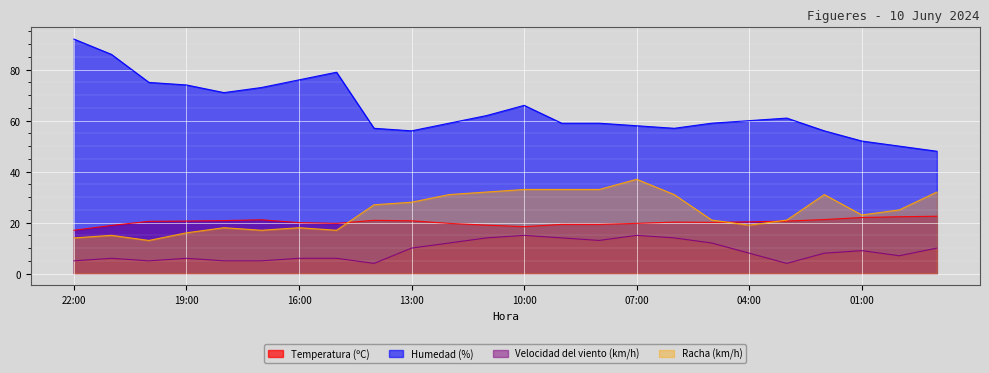

Reading right to left, extract all data points from this chart.

Temperatura (ºC): 23:00=22.5	00:00=22.3	01:00=22.0	02:00=21.2	03:00=20.6	04:00=20.3	05:00=20.1	06:00=20.2	07:00=19.7	08:00=19.3	09:00=19.3	10:00=18.4	11:00=19.0	12:00=19.7	13:00=20.7	14:00=20.9	15:00=19.7	16:00=20.0	17:00=21.1	18:00=20.8	19:00=20.6	20:00=20.5	21:00=18.9	22:00=17.0
Humedad (%): 23:00=48.0	00:00=50.0	01:00=52.0	02:00=56.0	03:00=61.0	04:00=60.0	05:00=59.0	06:00=57.0	07:00=58.0	08:00=59.0	09:00=59.0	10:00=66.0	11:00=62.0	12:00=59.0	13:00=56.0	14:00=57.0	15:00=79.0	16:00=76.0	17:00=73.0	18:00=71.0	19:00=74.0	20:00=75.0	21:00=86.0	22:00=92.0
Velocidad del viento (km/h): 23:00=10.0	00:00=7.0	01:00=9.0	02:00=8.0	03:00=4.0	04:00=8.0	05:00=12.0	06:00=14.0	07:00=15.0	08:00=13.0	09:00=14.0	10:00=15.0	11:00=14.0	12:00=12.0	13:00=10.0	14:00=4.0	15:00=6.0	16:00=6.0	17:00=5.0	18:00=5.0	19:00=6.0	20:00=5.0	21:00=6.0	22:00=5.0
Racha (km/h): 23:00=32.0	00:00=25.0	01:00=23.0	02:00=31.0	03:00=21.0	04:00=19.0	05:00=21.0	06:00=31.0	07:00=37.0	08:00=33.0	09:00=33.0	10:00=33.0	11:00=32.0	12:00=31.0	13:00=28.0	14:00=27.0	15:00=17.0	16:00=18.0	17:00=17.0	18:00=18.0	19:00=16.0	20:00=13.0	21:00=15.0	22:00=14.0